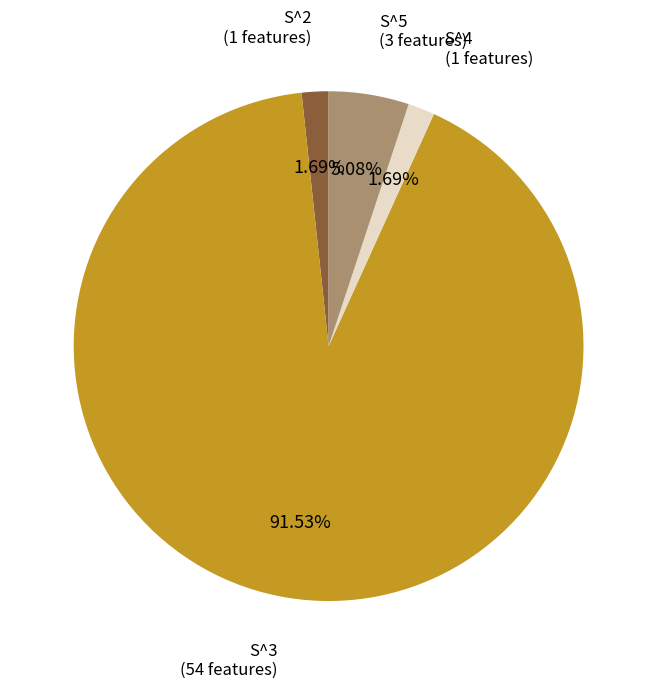

What is the majority slice?

S^3